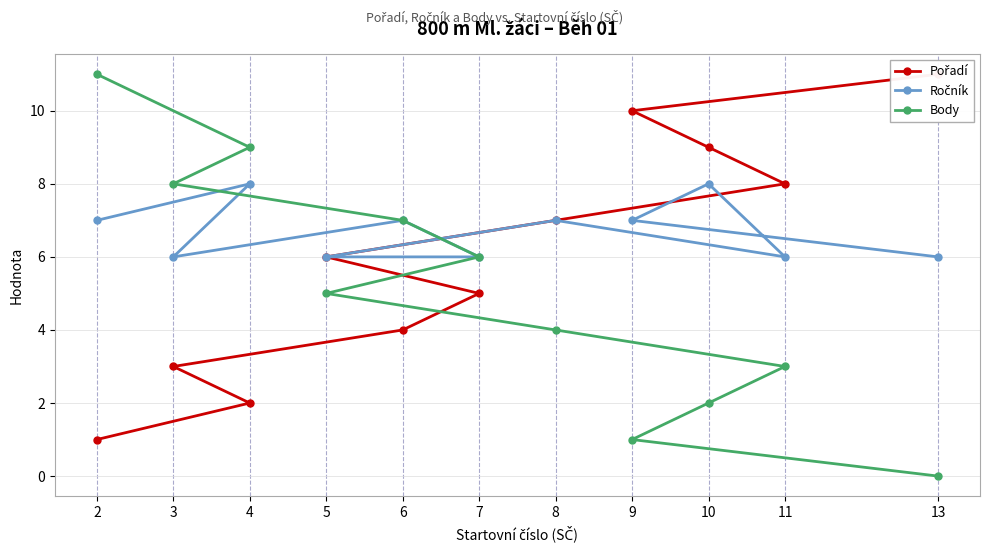

Is it true that Ročník equals 10 at 2?

False